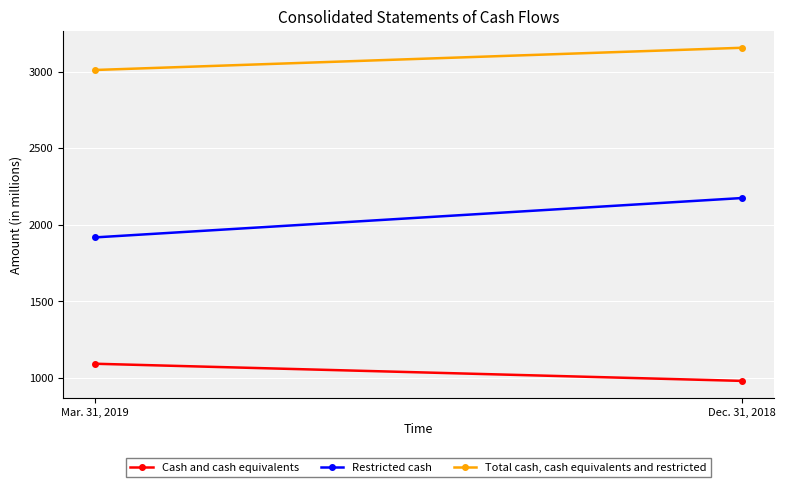

What is the difference between the highest and lowest values at Mar. 31, 2019?

1918